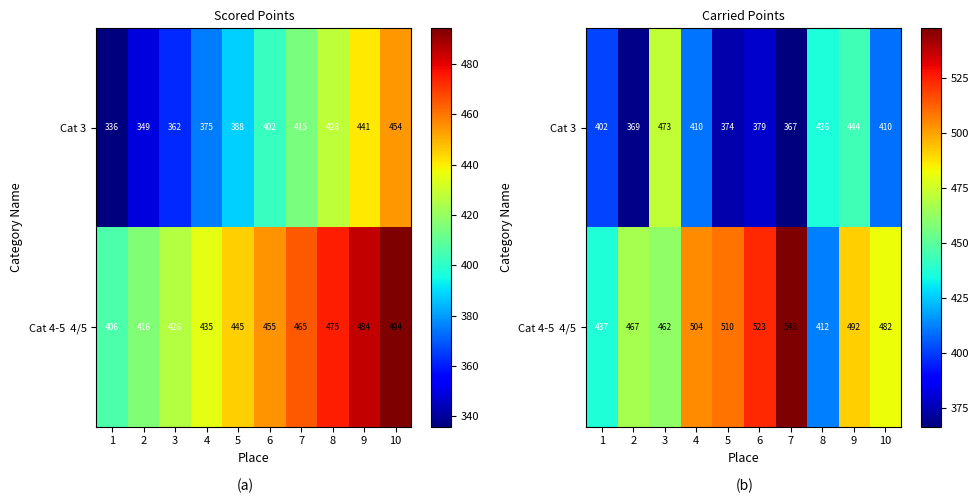

What is the difference between the Cat 4-5 4/5 values at 3 and 5?

47.7